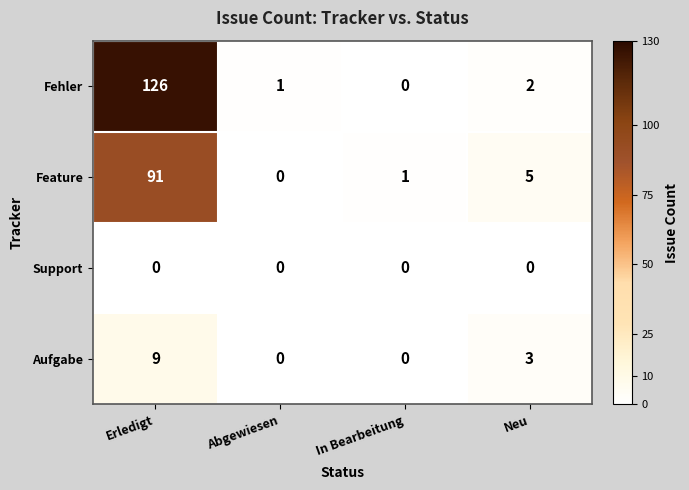

List the series in order of their peak value, lowest first.

Support, Aufgabe, Feature, Fehler